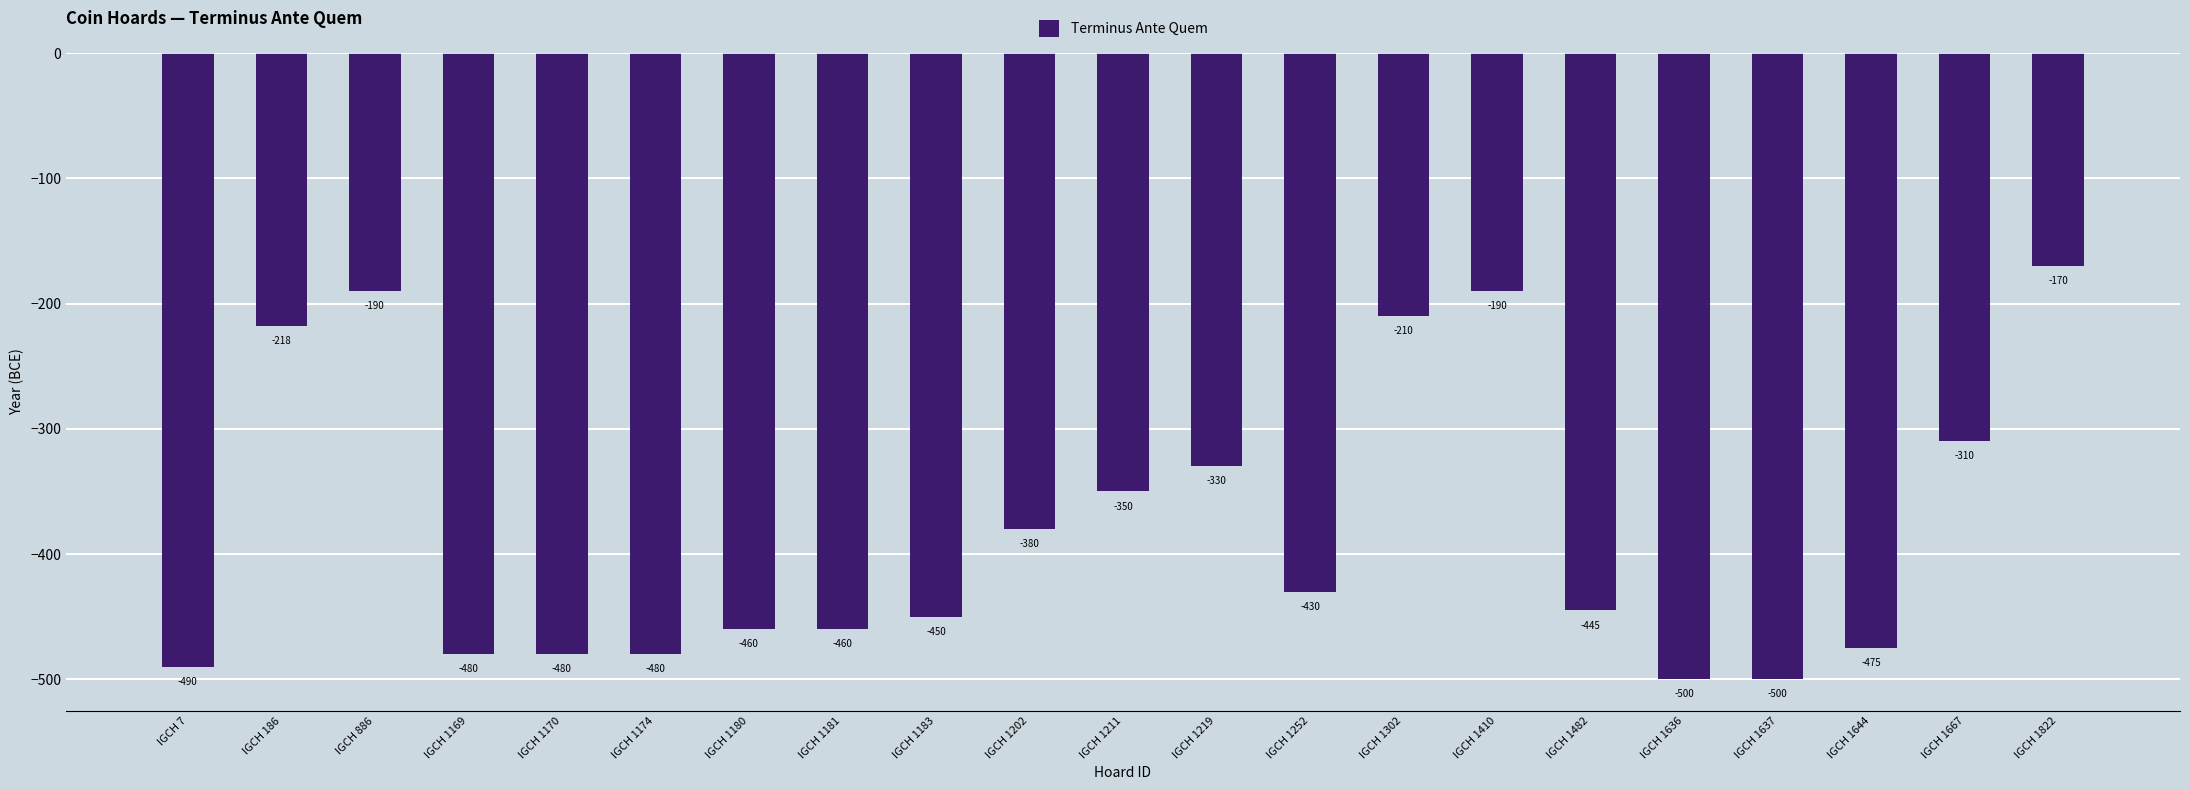

Reading left to right, transcribe all the data shown in this chart.

-490	-218	-190	-480	-480	-480	-460	-460	-450	-380	-350	-330	-430	-210	-190	-445	-500	-500	-475	-310	-170